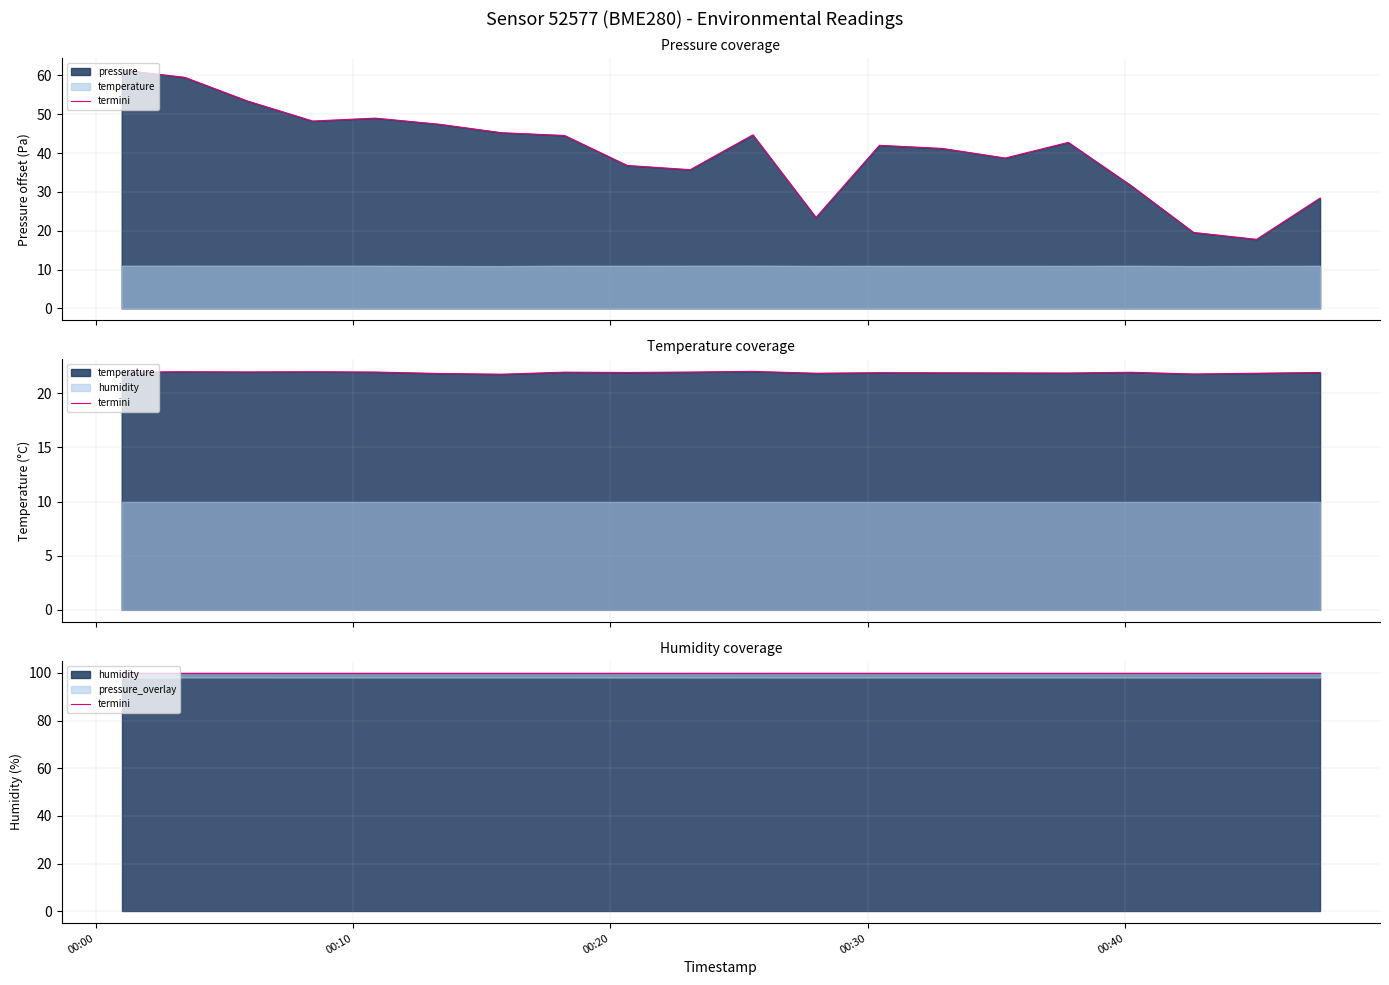

Which series has the widest spread of values?

pressure